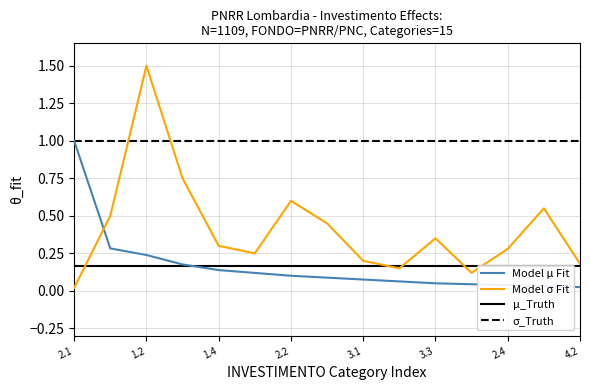

Read the Model σ Fit value at 2.2.

0.6